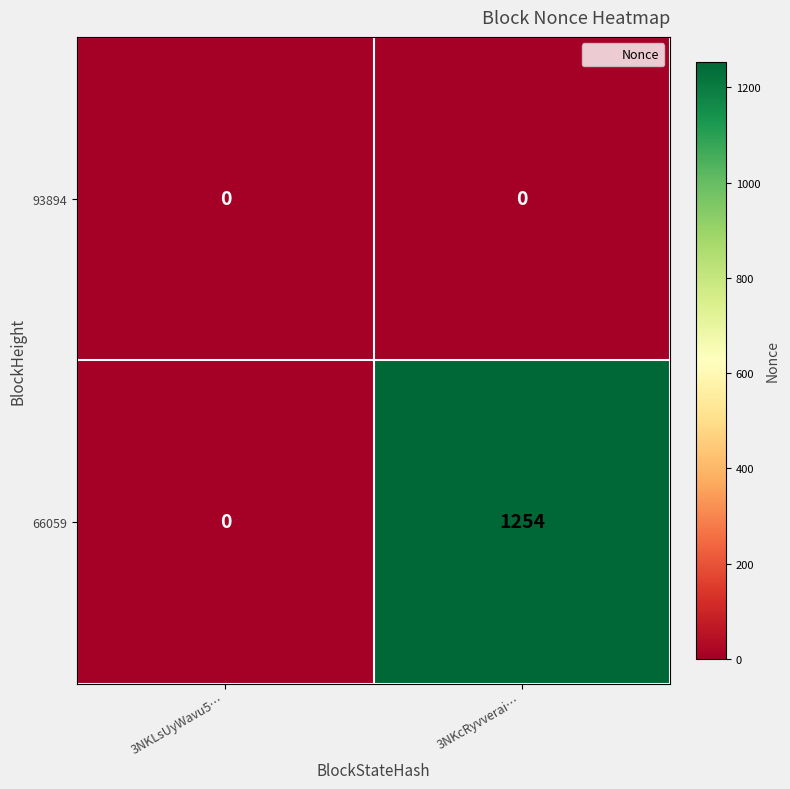

Where is 66059 nearest to the value 627?

3NKLsUyWavu5…